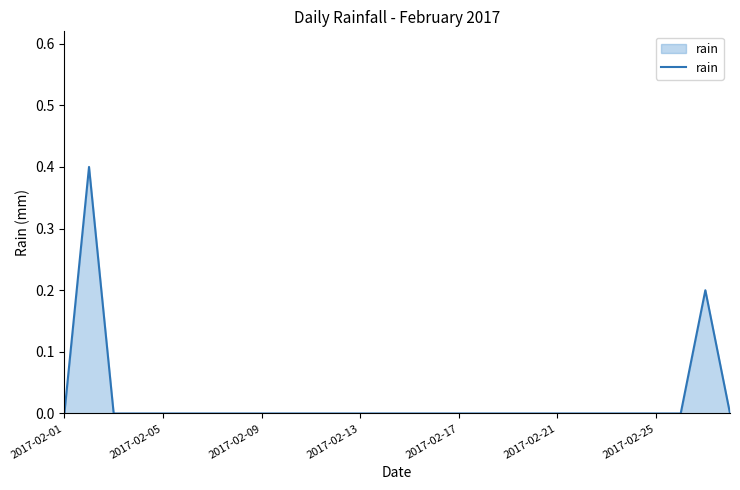

What is the difference between the maximum and minimum values?

0.4